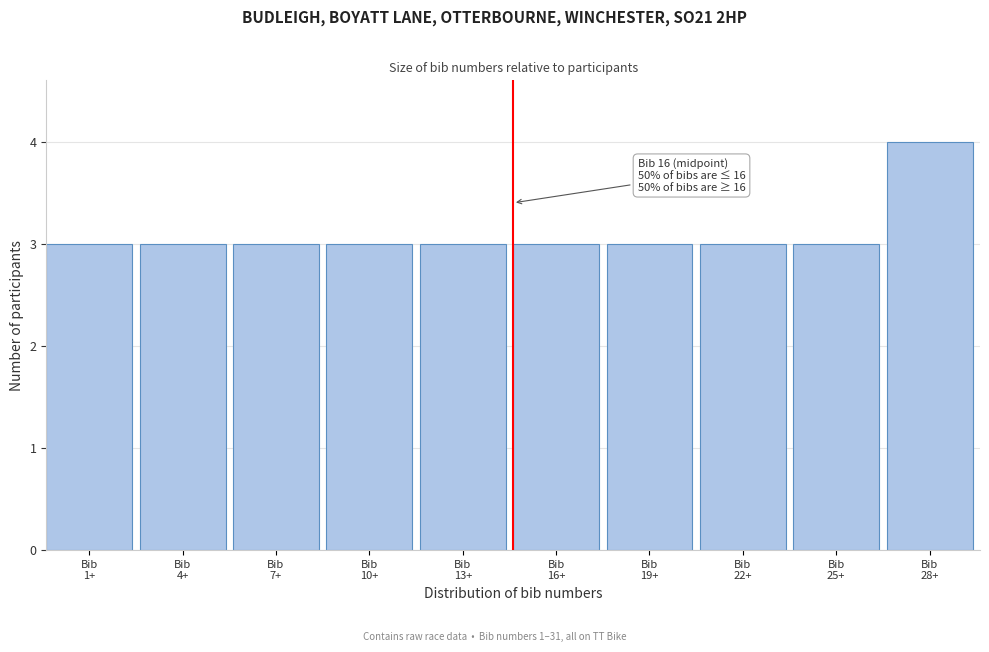

Reading left to right, list all the values displayed in this chart.

3	3	3	3	3	3	3	3	3	4